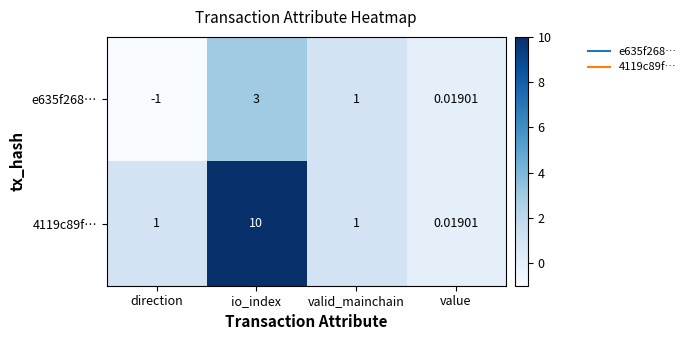

Is the value of e635f268… at io_index greater than the value of 4119c89f… at valid_mainchain?

Yes